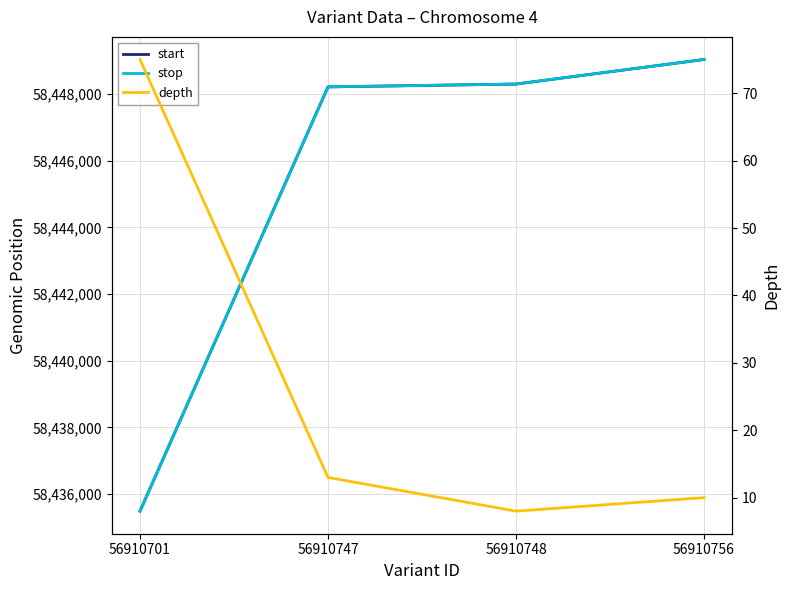

How many series are shown in this chart?

3